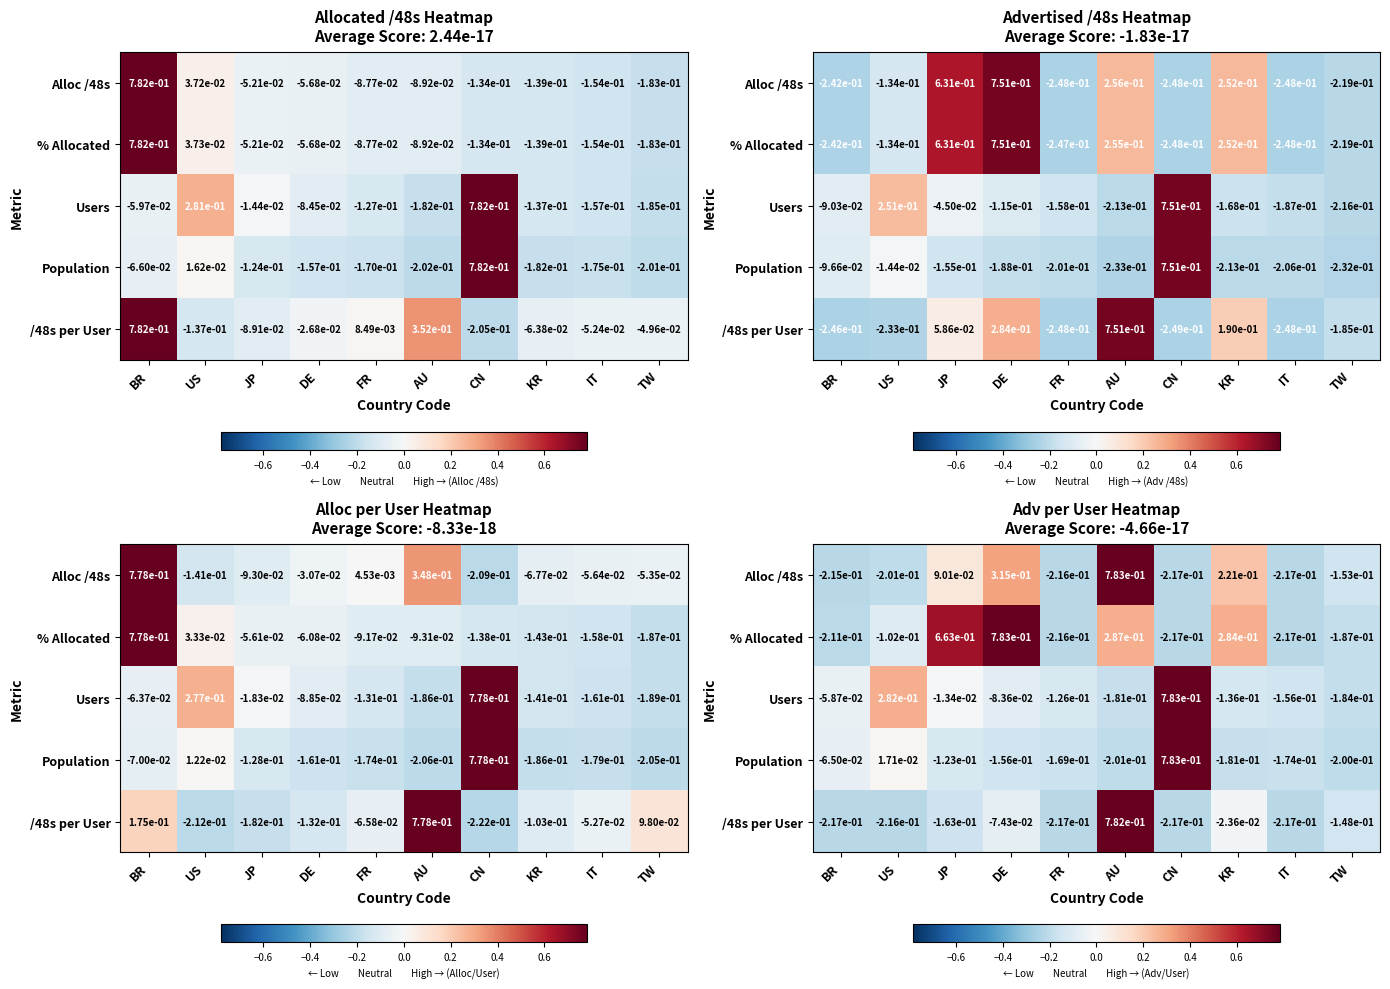

At how many categories does at least one series exceed 0?

6